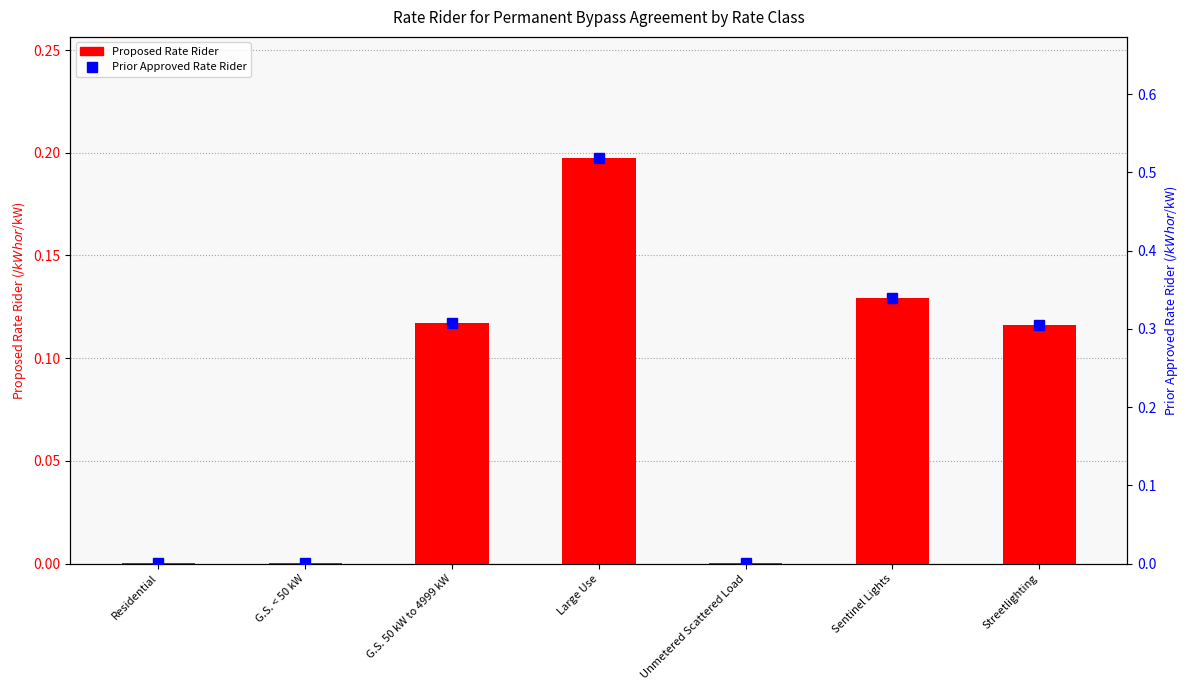

Between Large Use and Sentinel Lights, which series saw the biggest shift?

Prior Approved Rate Rider